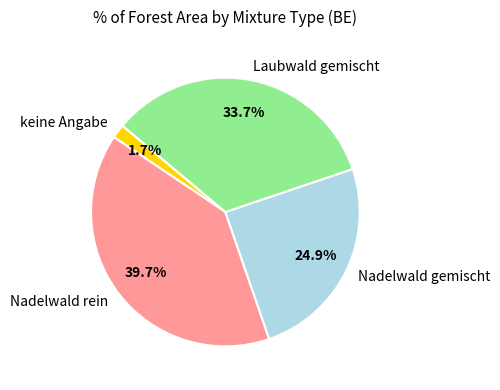

Rank the categories by value from lowest to highest.

keine Angabe, Nadelwald gemischt, Laubwald gemischt, Nadelwald rein